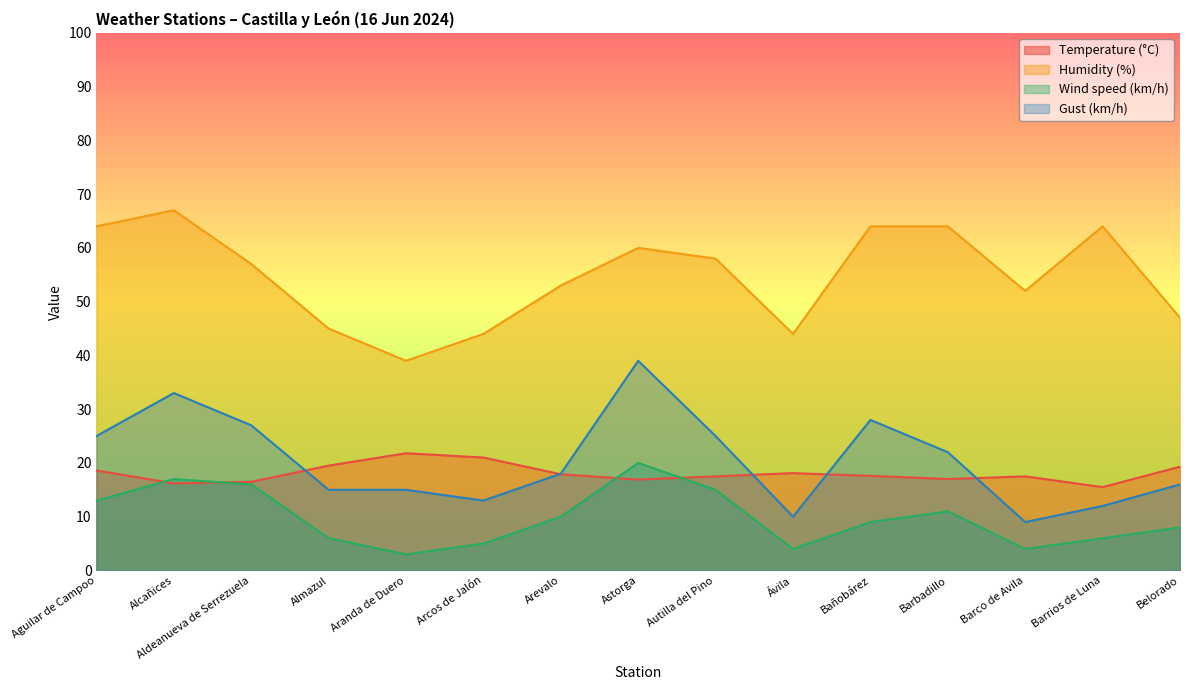

Reading left to right, what are all the values shown in this chart?

Temperature (°C): 18.6	16.2	16.5	19.5	21.8	21.0	17.9	16.9	17.5	18.1	17.6	17.0	17.5	15.5	19.3
Humidity (%): 64.0	67.0	57.0	45.0	39.0	44.0	53.0	60.0	58.0	44.0	64.0	64.0	52.0	64.0	47.0
Wind speed (km/h): 13.0	17.0	16.0	6.0	3.0	5.0	10.0	20.0	15.0	4.0	9.0	11.0	4.0	6.0	8.0
Gust (km/h): 25.0	33.0	27.0	15.0	15.0	13.0	18.0	39.0	25.0	10.0	28.0	22.0	9.0	12.0	16.0